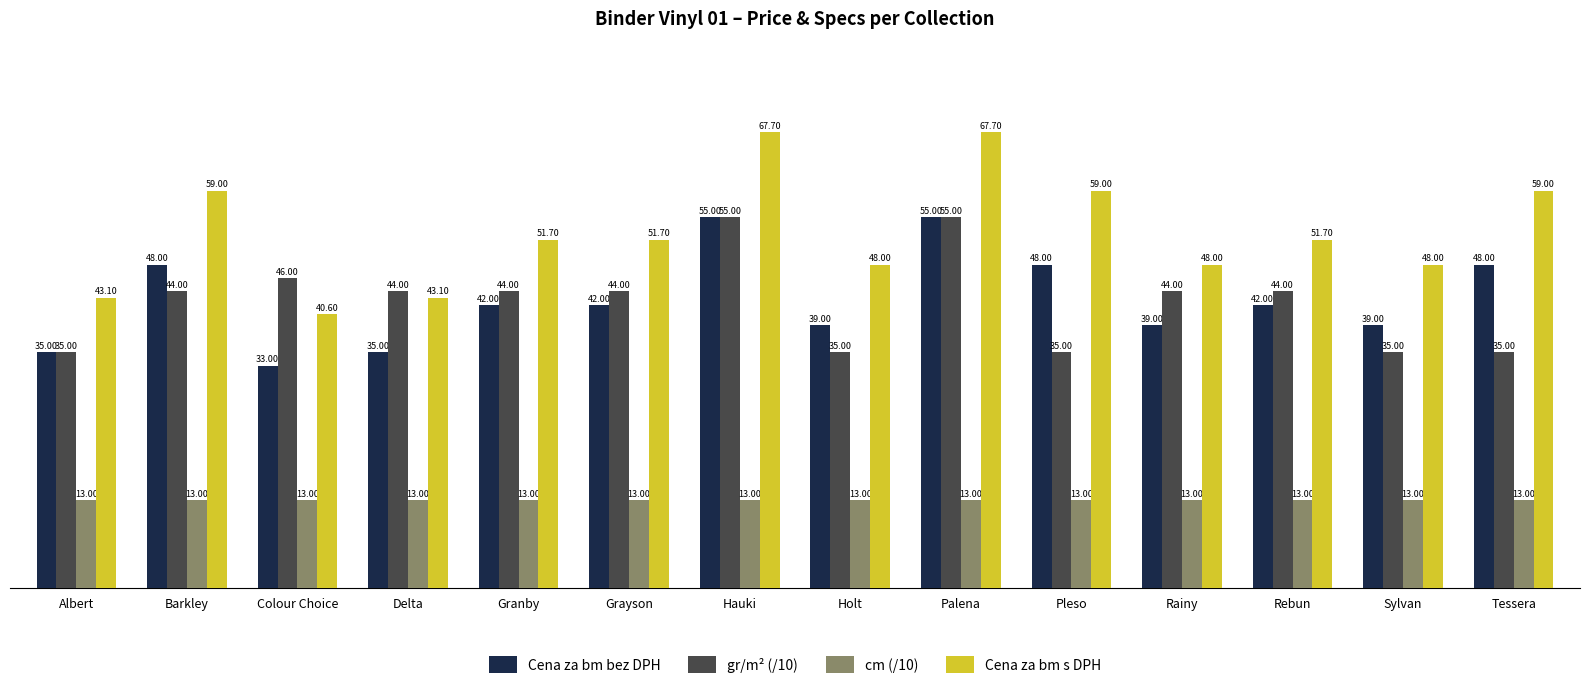

Between Delta and Rainy, which series saw the biggest shift?

Cena za bm s DPH